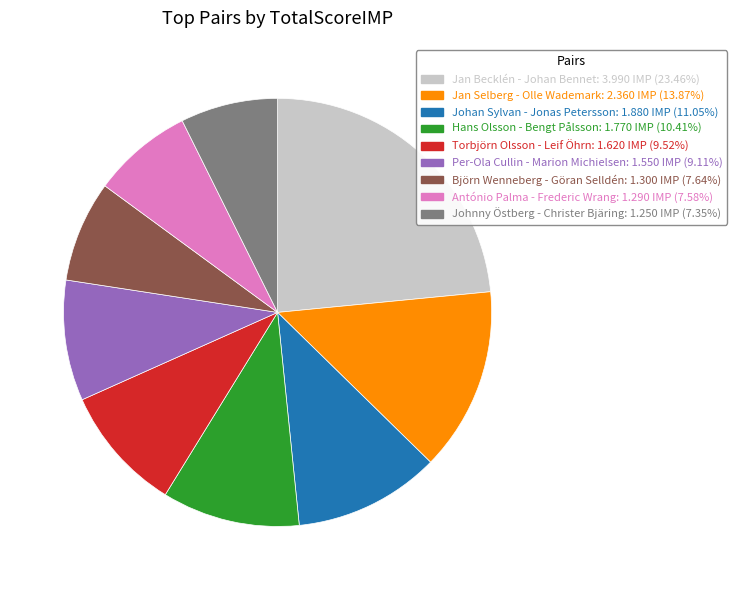

Is the sum of Torbjörn Olsson - Leif Öhrn and Hans Olsson - Bengt Pålsson greater than half?

No